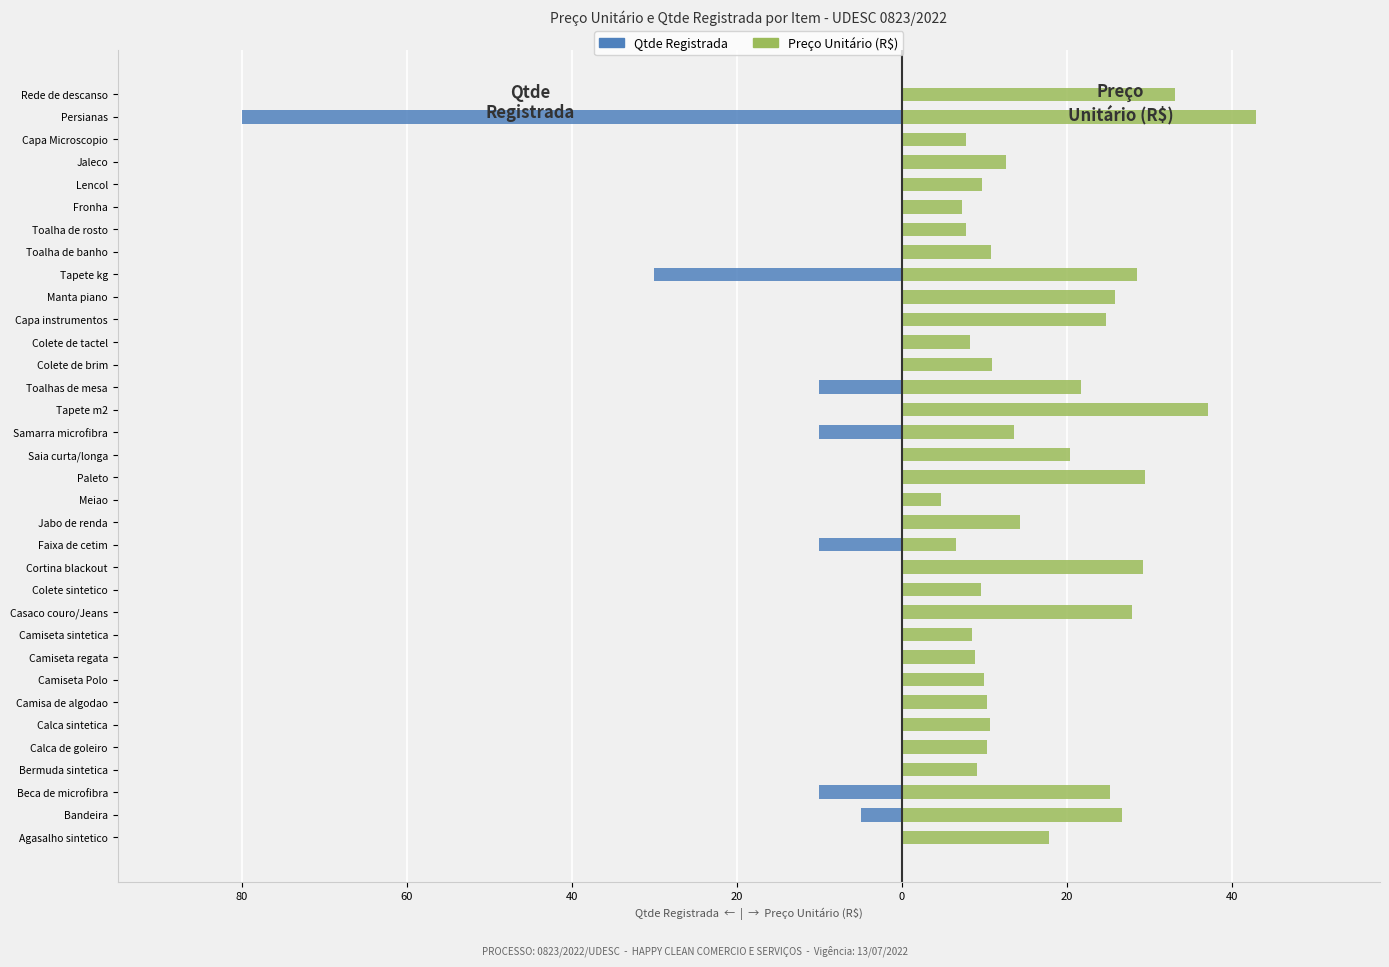

What is the sum of all Preço Unitário (R$) values?

581.7